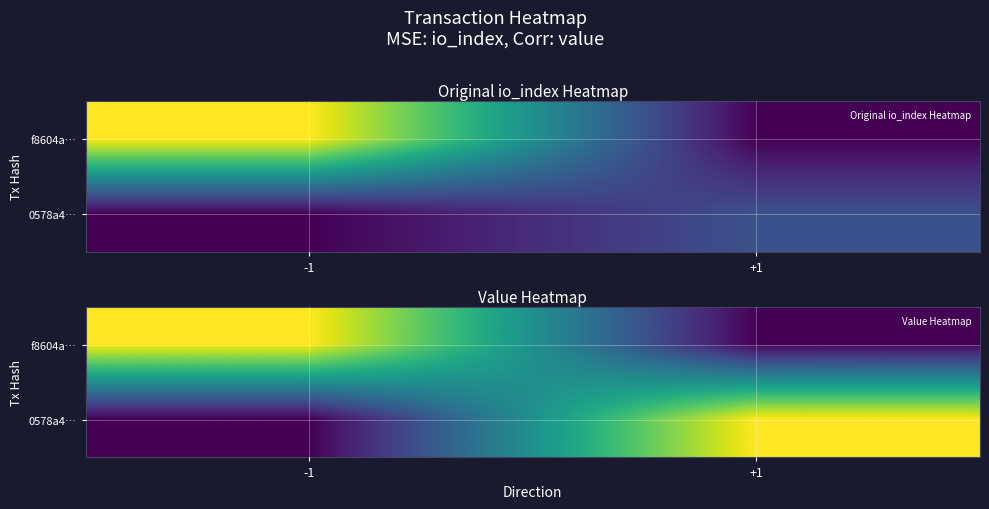

Which category has the highest value across all series?

-1